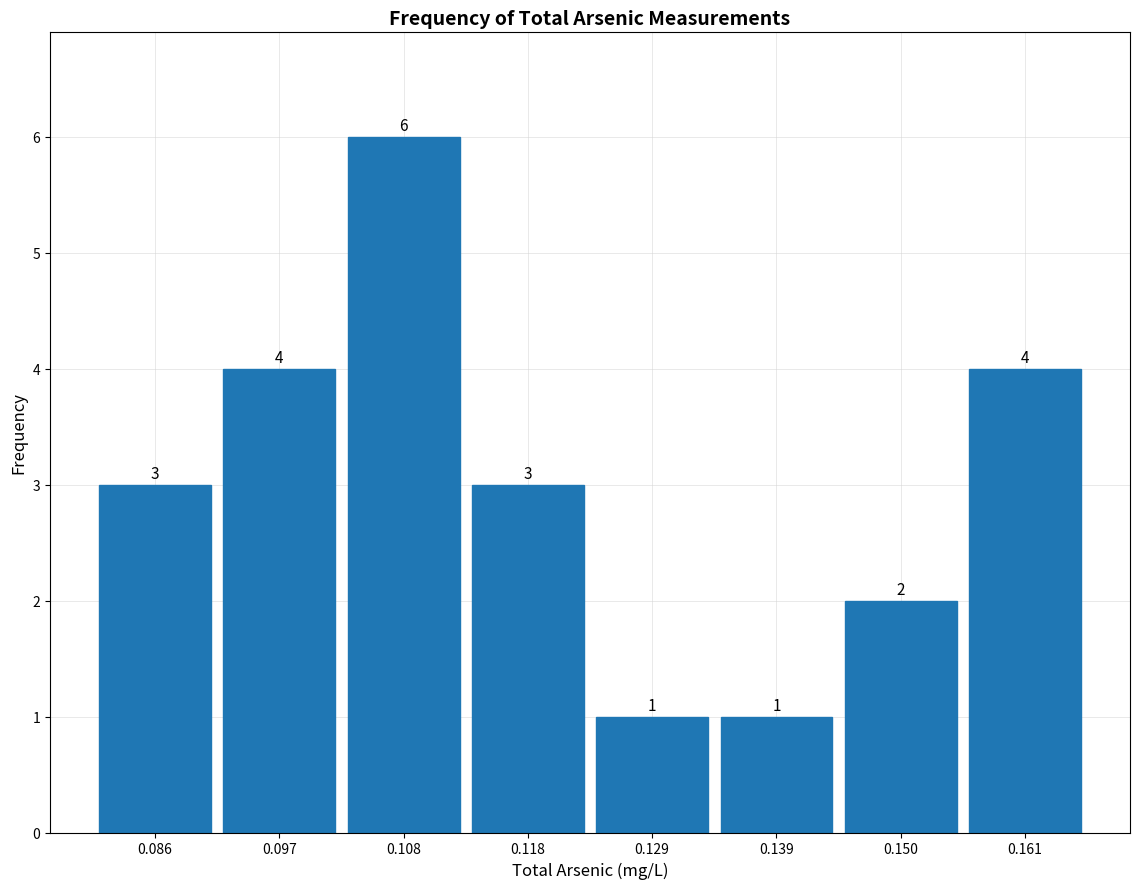

What is the height of the bar covering 0.156 to 0.166 on the x-axis? The bar edges are not printed on the chart, so give them approximately, as read against the axis.

4